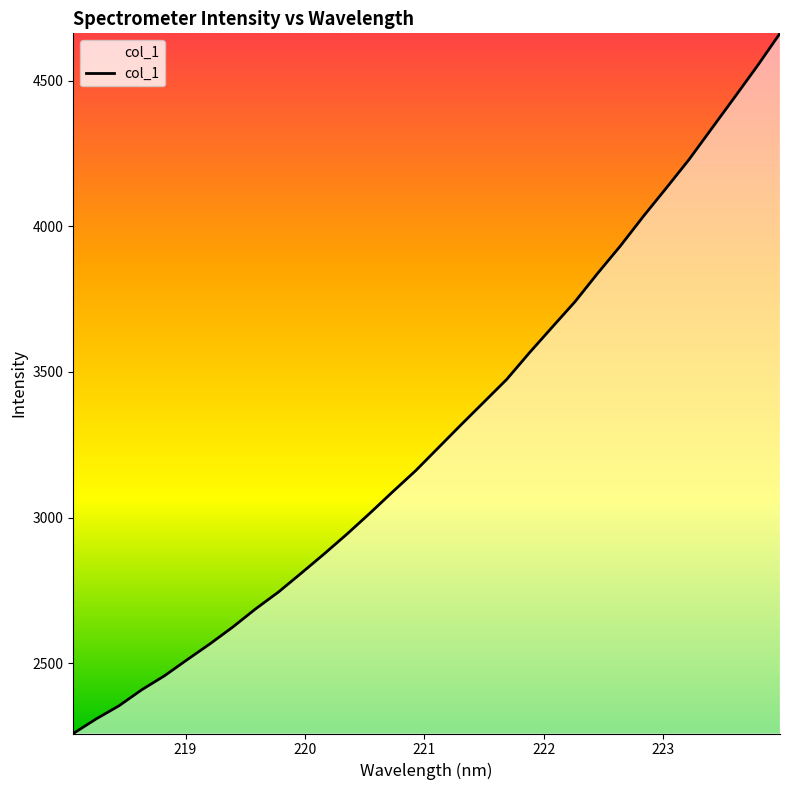

What is the difference between the maximum and minimum values?

2403.1